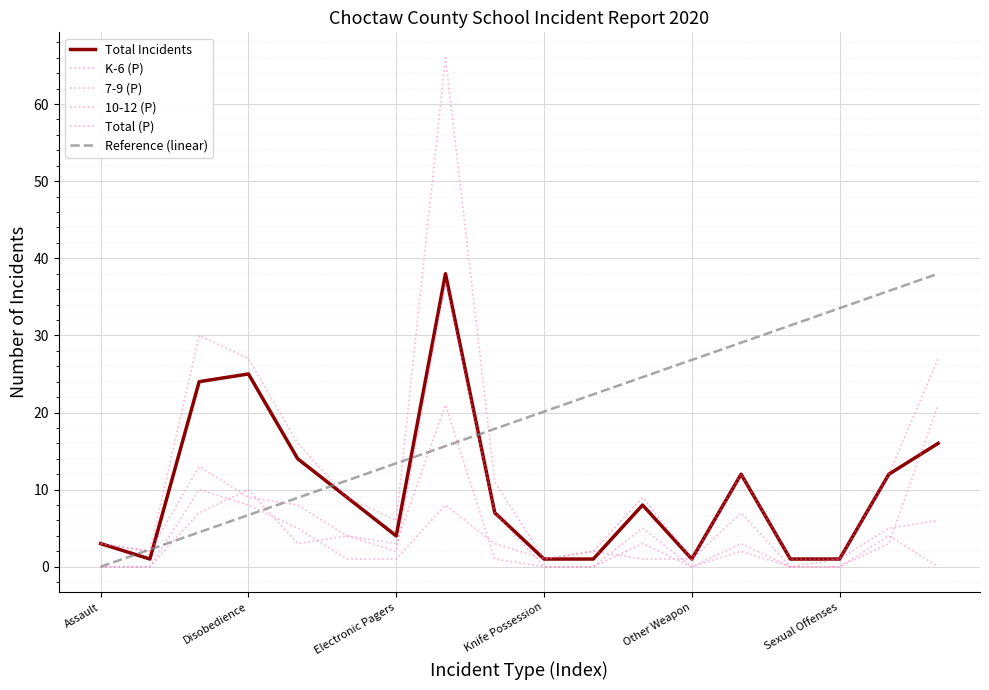

At which label does 7-9 (P) reach its minimum?

Assault